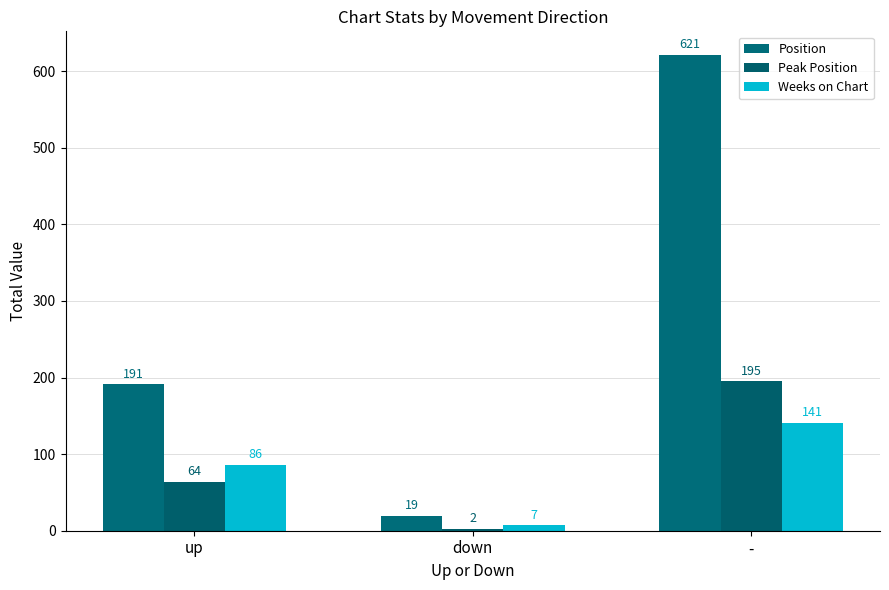

What are all the series names shown in the legend?

Position, Peak Position, Weeks on Chart